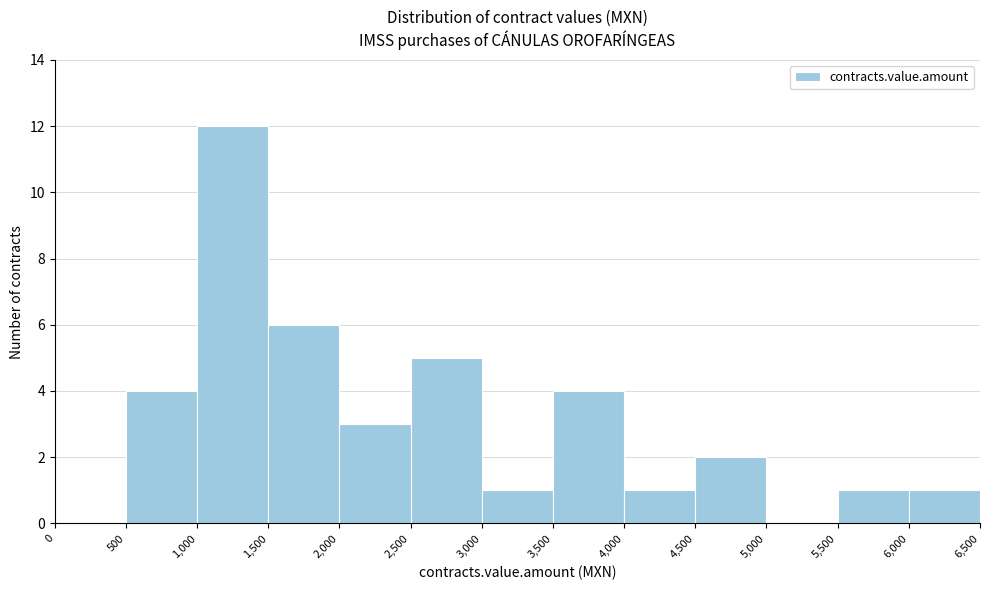

Reading left to right, transcribe this chart: for each bar, give the range it covers on the x-axis and its height. The values are not printed on the chart, so give them approximately, as read against the axis.

0 to 500: 0
500 to 1,000: 4
1,000 to 1,500: 12
1,500 to 2,000: 6
2,000 to 2,500: 3
2,500 to 3,000: 5
3,000 to 3,500: 1
3,500 to 4,000: 4
4,000 to 4,500: 1
4,500 to 5,000: 2
5,000 to 5,500: 0
5,500 to 6,000: 1
6,000 to 6,500: 1